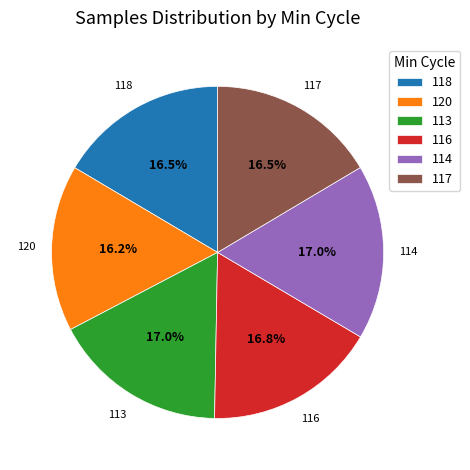

To the nearest percent, what is the difference between the largest and smallest slice percentages?

1%